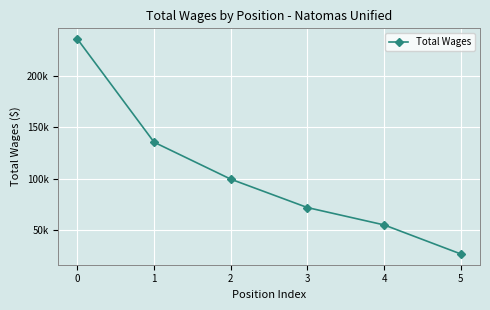

Rank the categories by value from lowest to highest.

5, 4, 3, 2, 1, 0